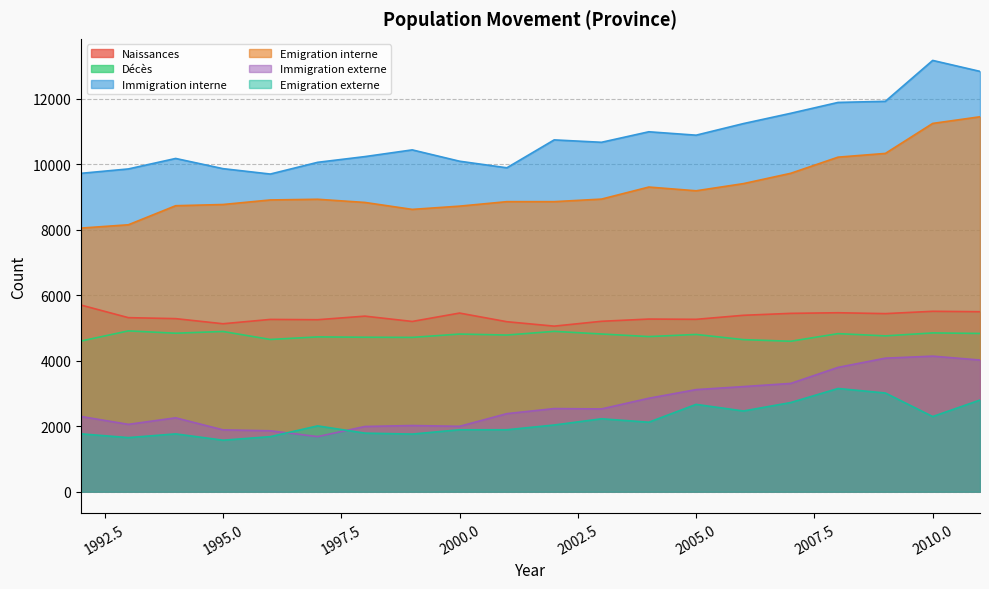

What is the difference between the maximum and minimum values in the Décès series?

317